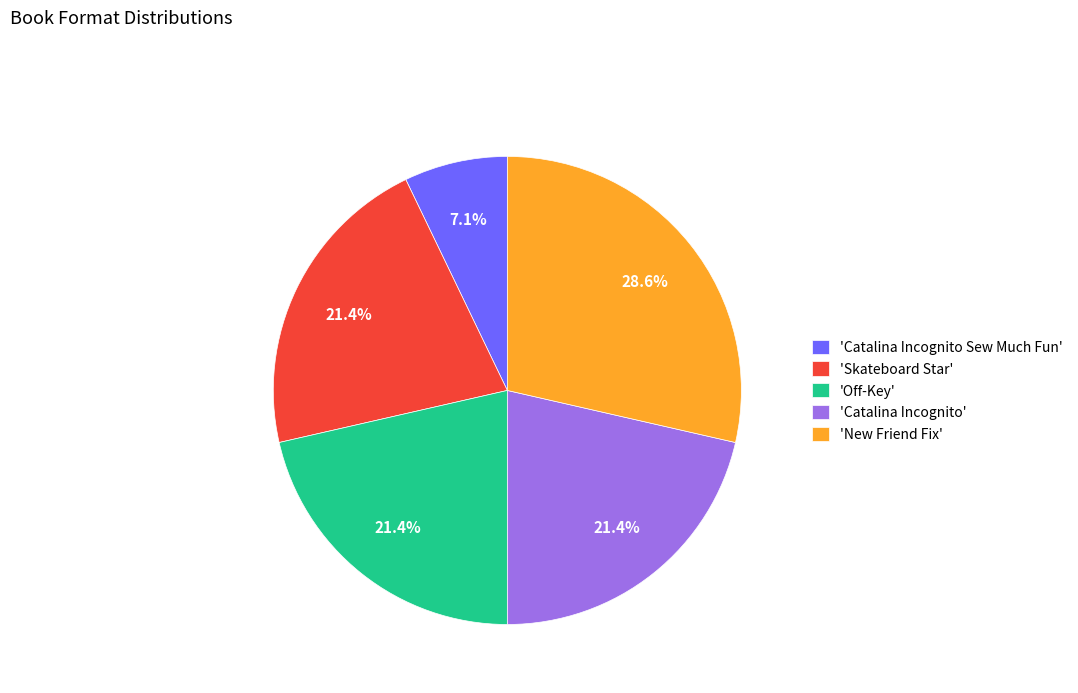

Is 'New Friend Fix' the majority of the pie?

No